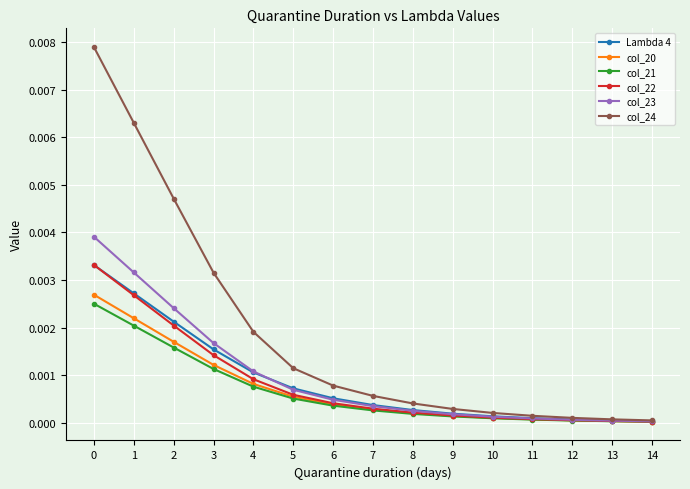

The value of col_22 at 9 is 0.0. True or false?

True